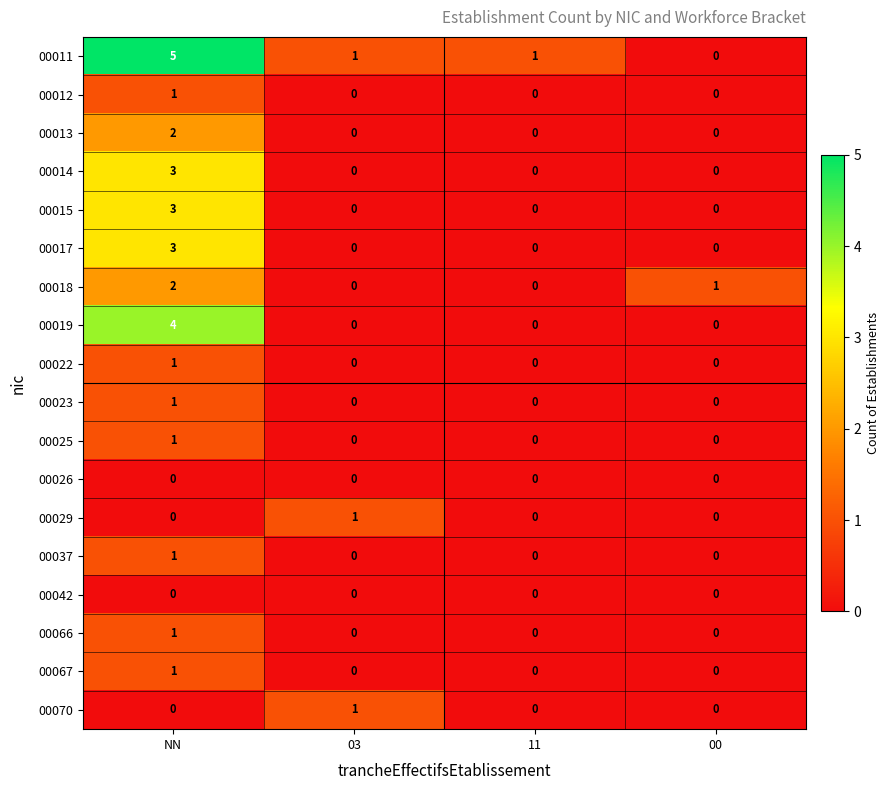

What is the spread (max minus min) of values at NN?

5